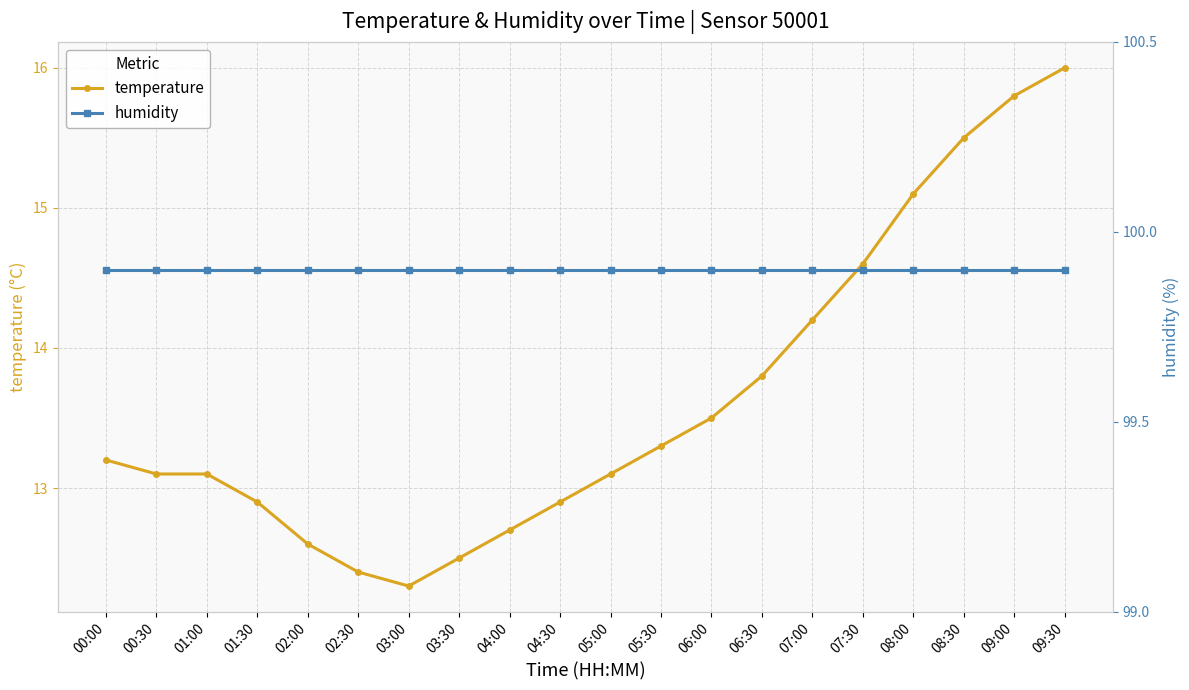

Which series has the largest total across all categories?

humidity